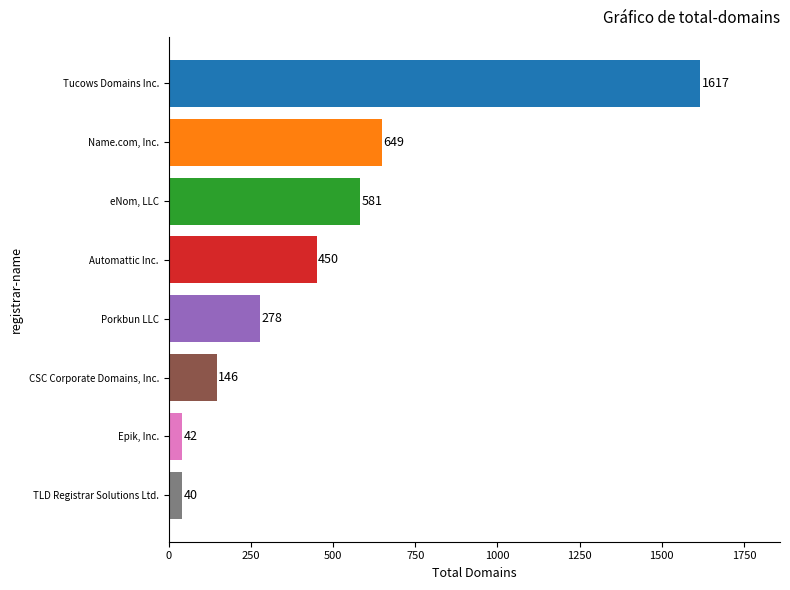

What is the minimum value shown in the chart?

40